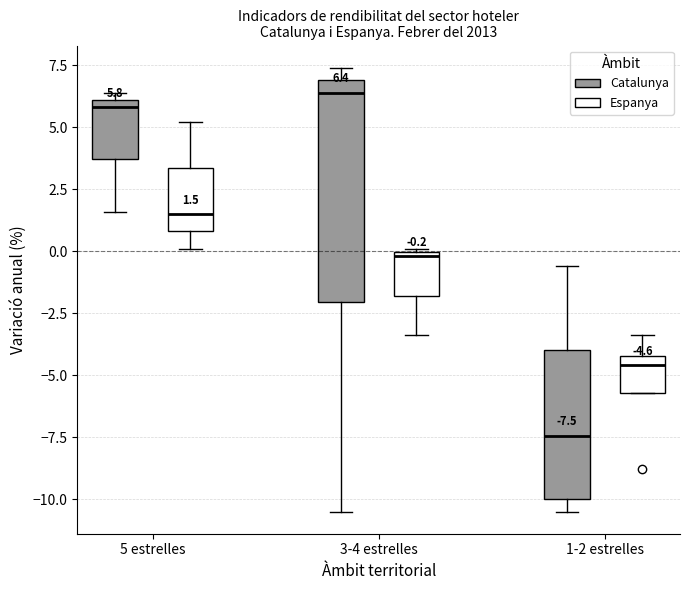

Which box is the tallest, from its lower edge to its upper edge?

3-4 estrelles (Catalunya)